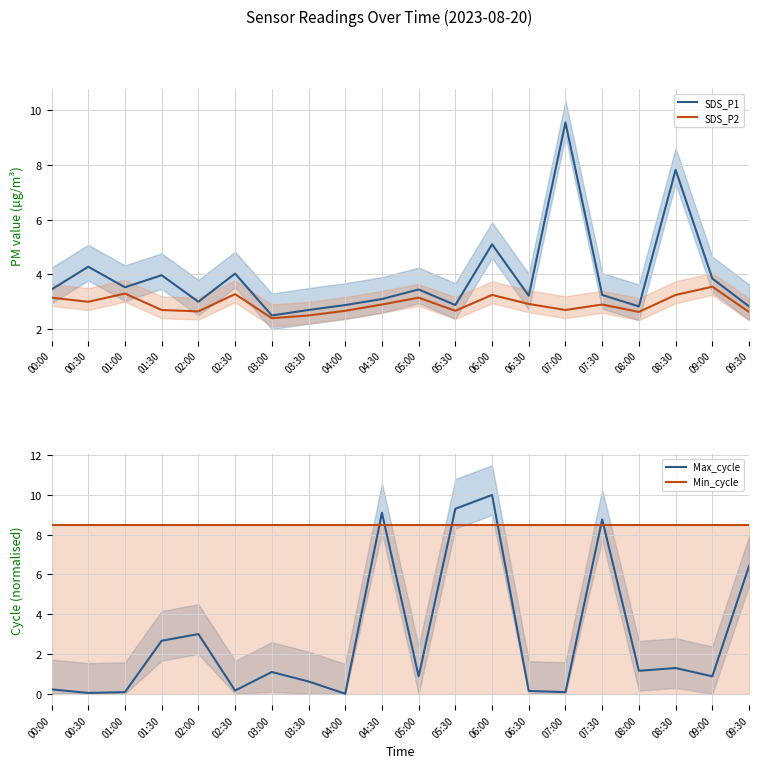

At which label does SDS_P1 first exceed 3?

00:00